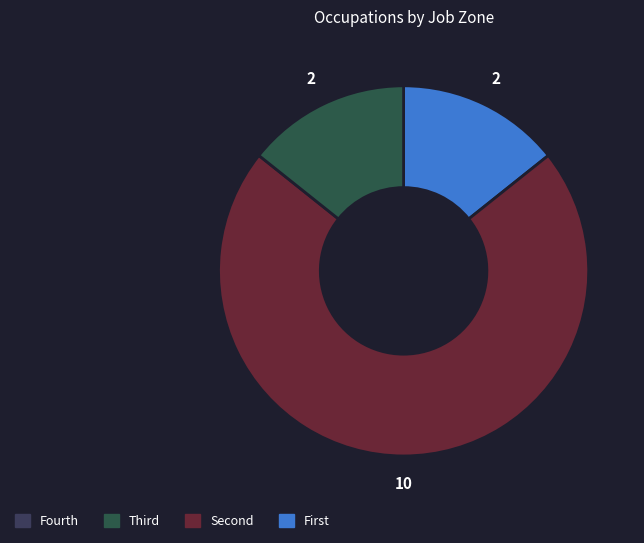

Is there any slice that represents more than half of the pie?

Yes